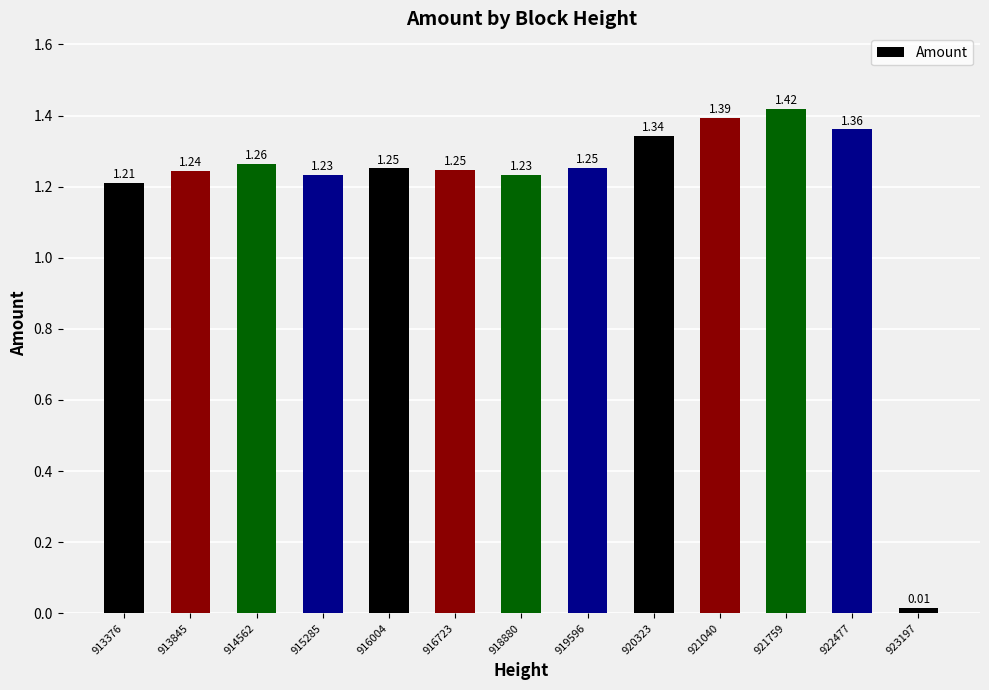

What is the sum of the values at 921040 and 920323?

2.7